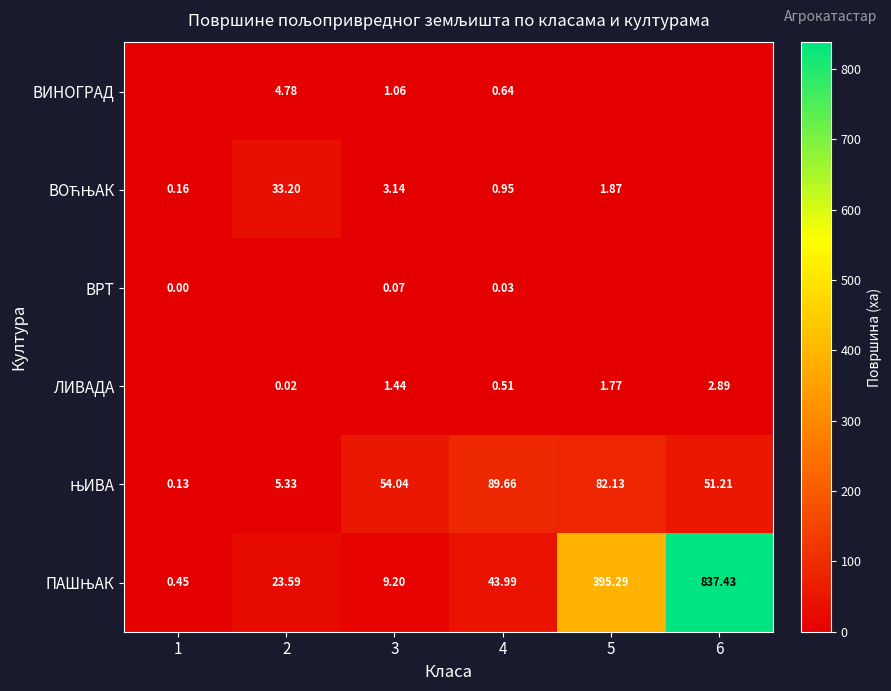

Is the value of ВРТ at 4 greater than the value of ЛИВАДА at 3?

No